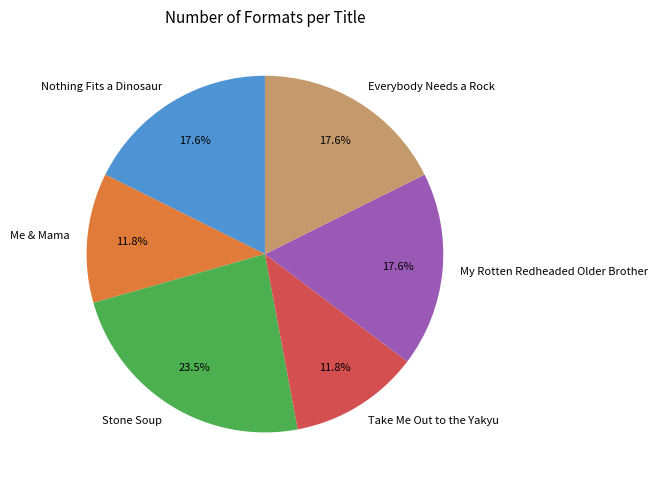

Do Everybody Needs a Rock and Nothing Fits a Dinosaur together represent more than half of the pie?

No